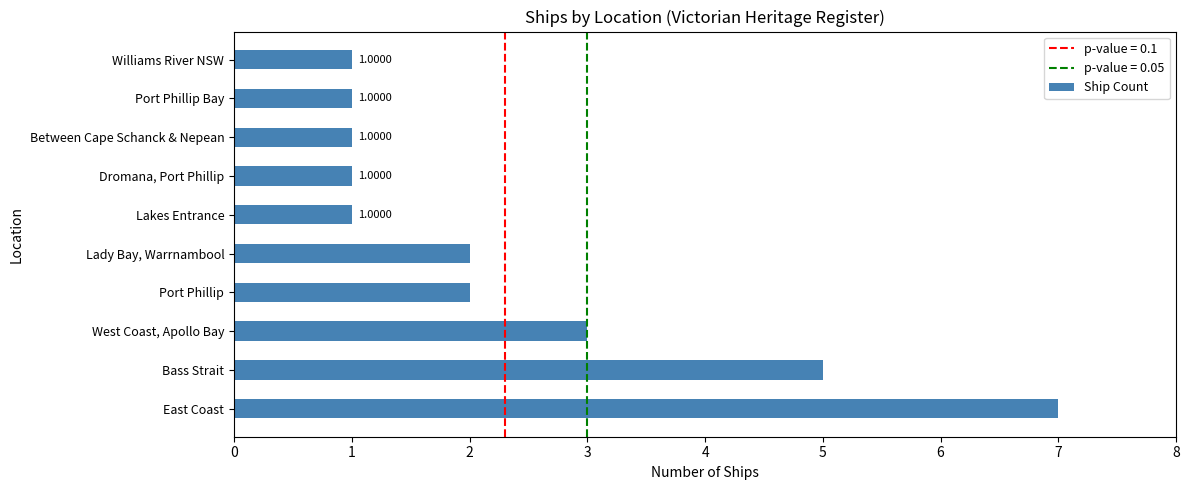

At which category does the chart reach its peak across all series?

East Coast